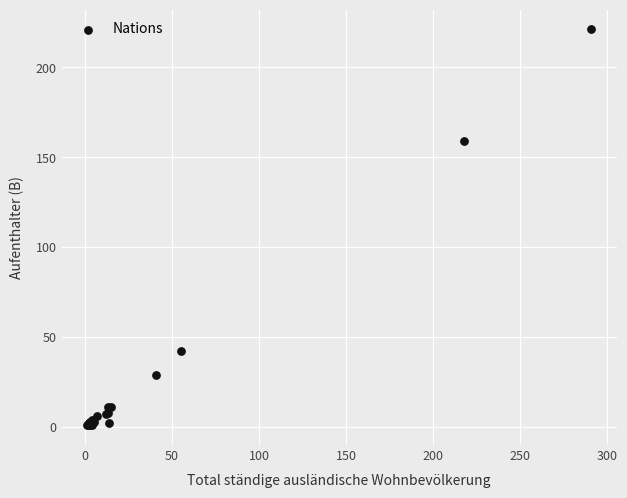

What Y value in the scatter plot is closest to 111?

159